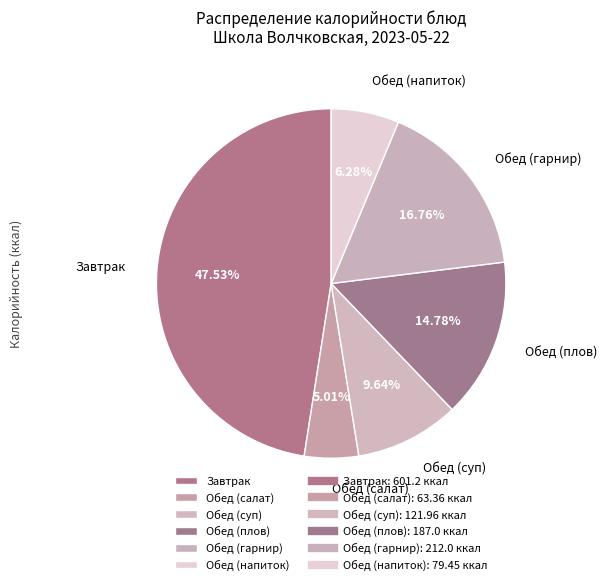

Does Завтрак represent more than half of the total?

No